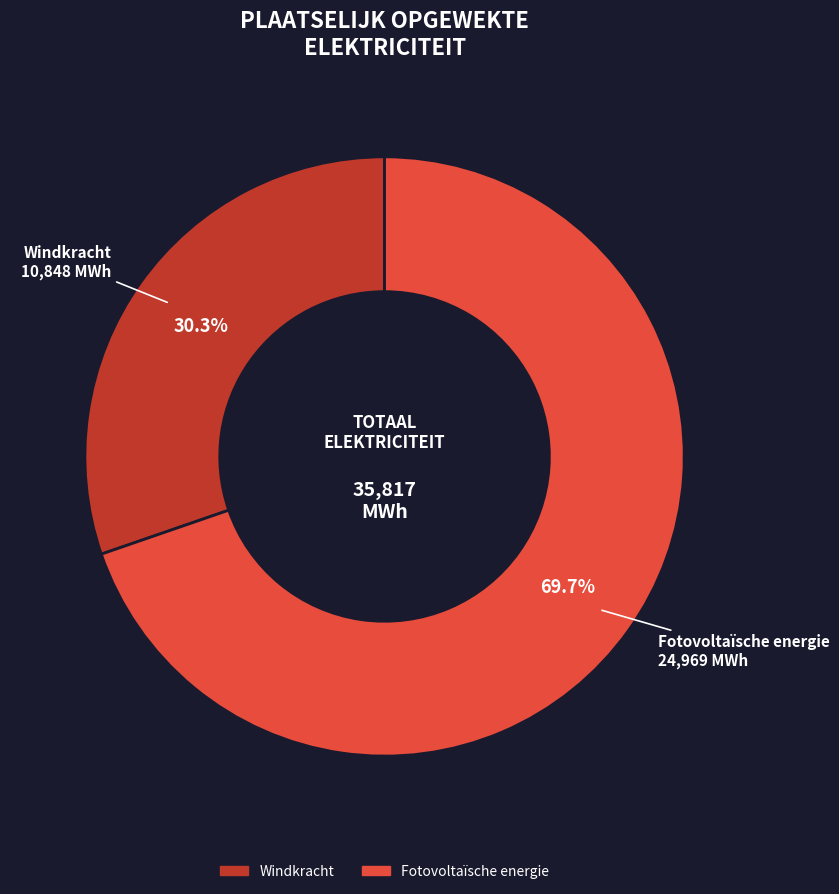

Does any single category account for the majority?

Yes